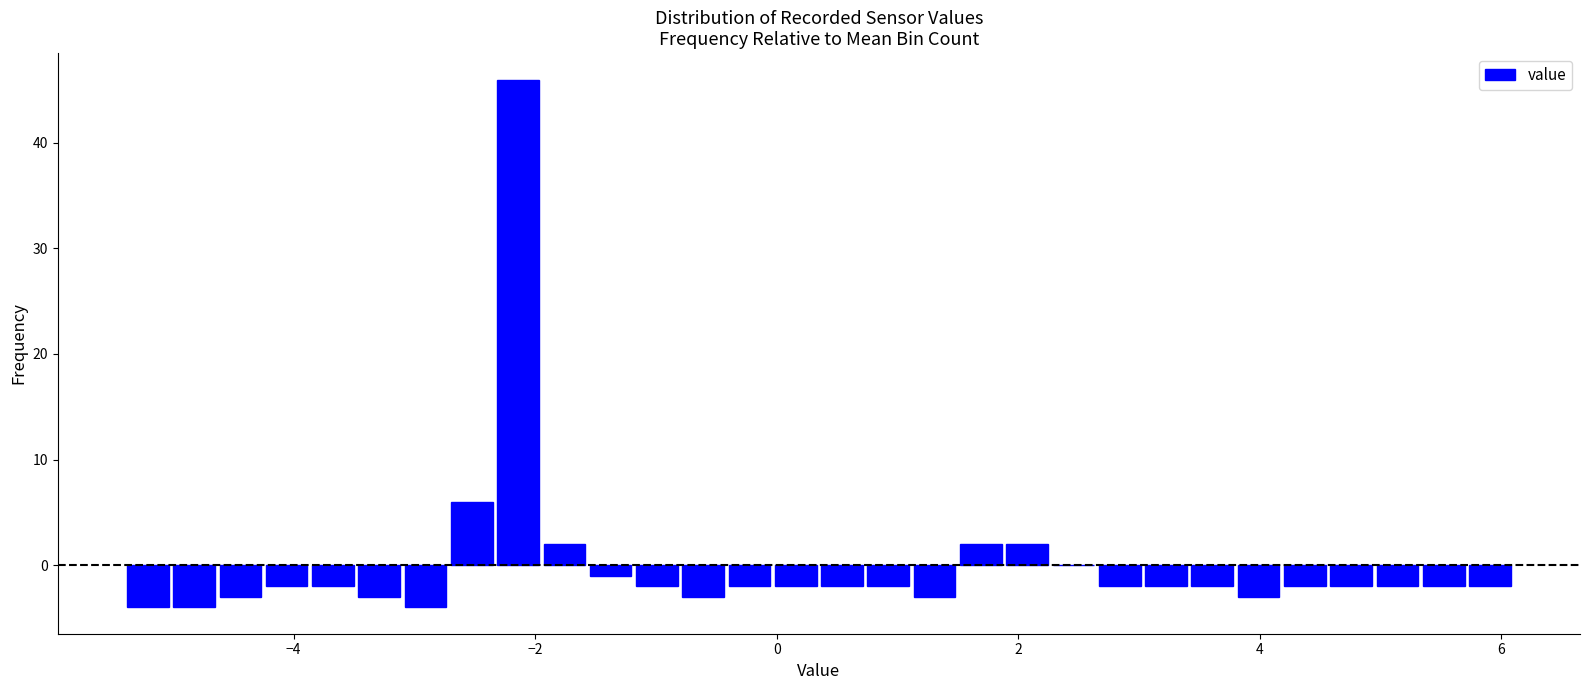

Read against the x-axis, roughly where is the centre of the tallest bar?

-2.2